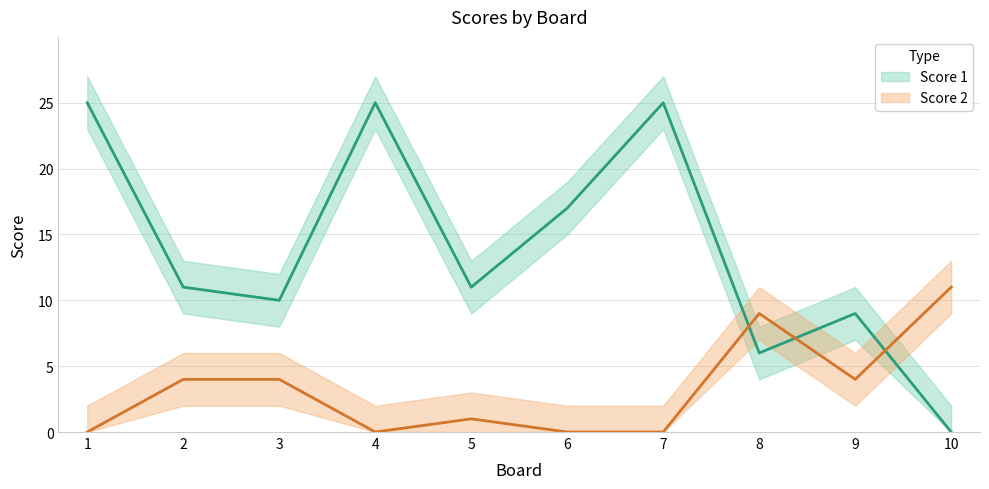

Reading left to right, list all the values displayed in this chart.

Score 1: 1=25	2=11	3=10	4=25	5=11	6=17	7=25	8=6	9=9	10=0
Score 2: 1=0	2=4	3=4	4=0	5=1	6=0	7=0	8=9	9=4	10=11